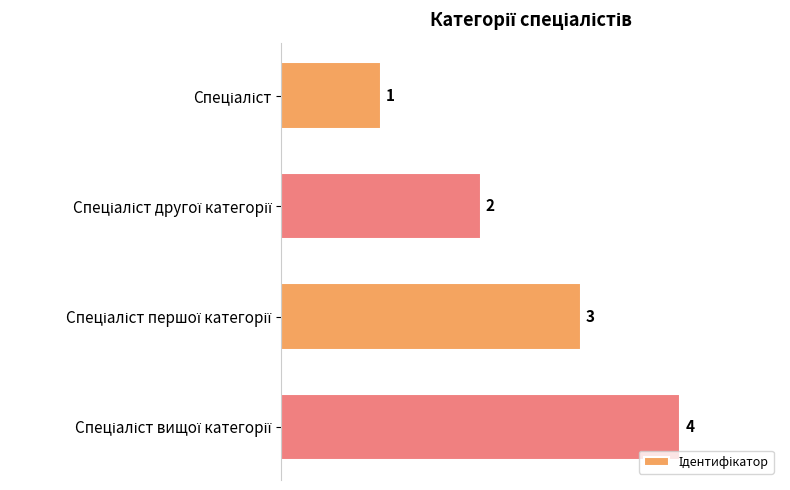

What is the difference between the maximum and minimum values?

3